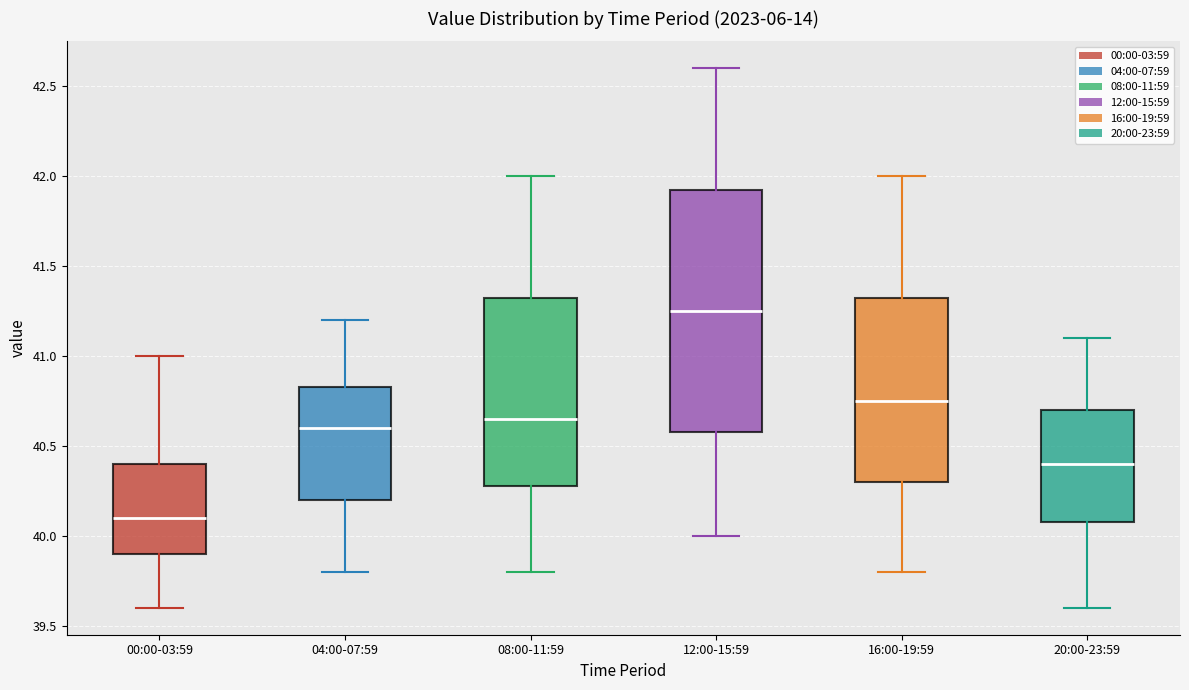

Where does the upper whisker of the box for 16:00-19:59 end on the y-axis? The values are not printed on the chart, so give them approximately, as read against the axis.

42.00